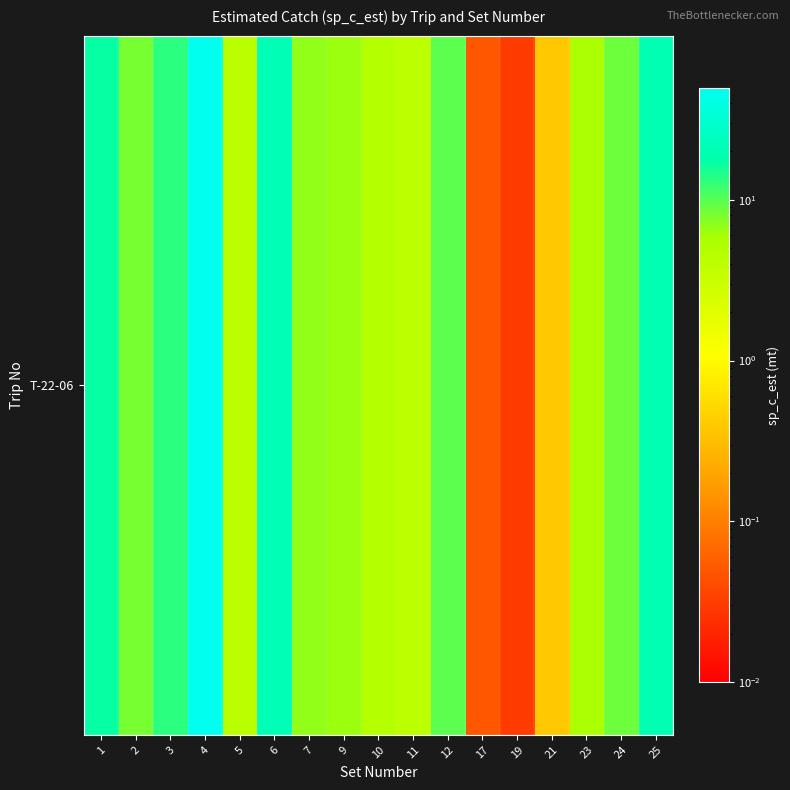

Reading left to right, what are all the values shown in this chart?

16.8	8.1	13.4	49.3	4.2	21.5	6.9	6.4	4.8	4.0	9.8	0.1	0.0	0.4	5.6	8.7	19.9